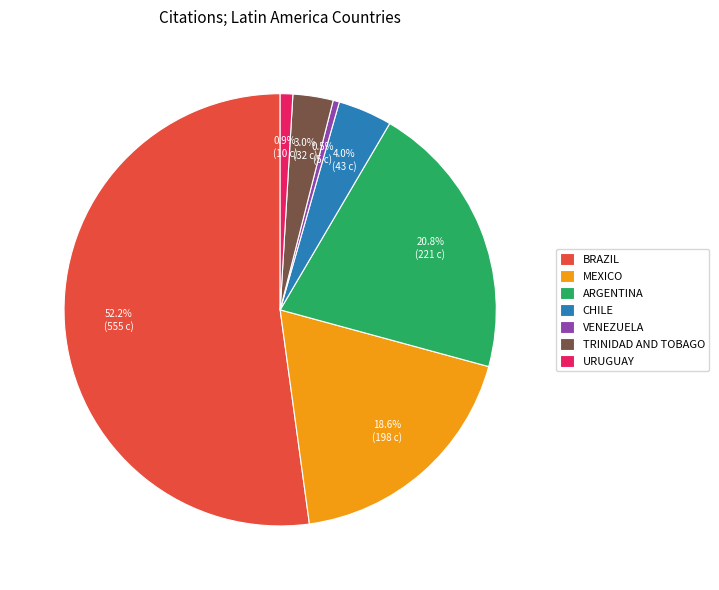

Between URUGUAY and MEXICO, which is larger?

MEXICO